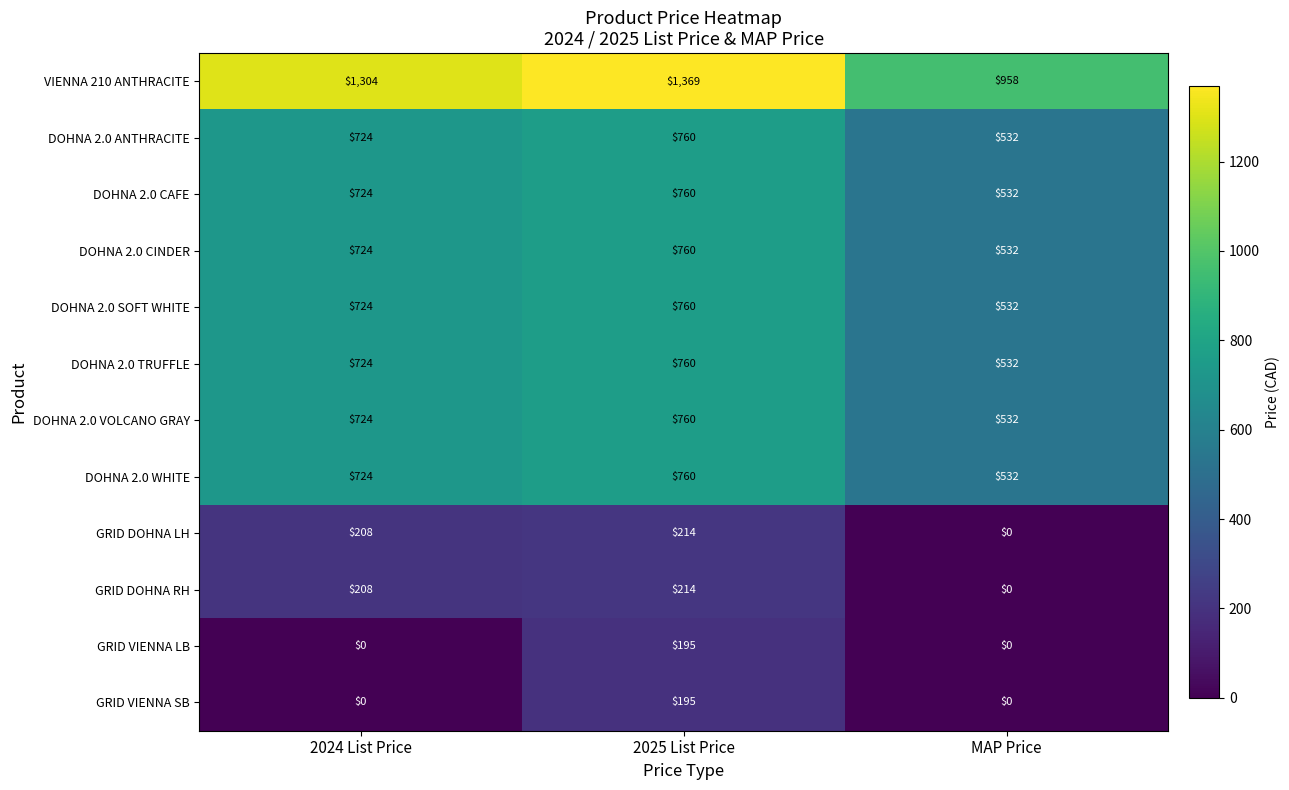

Count the number of data series in this chart.

12